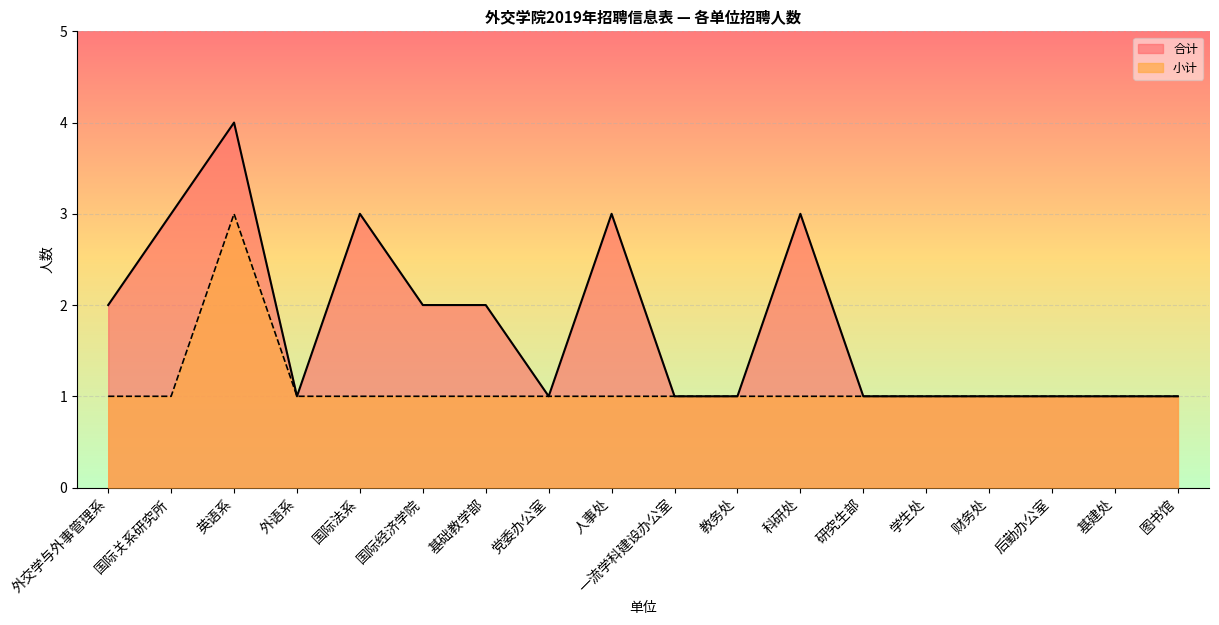

Which series has the largest range (max minus min)?

合计